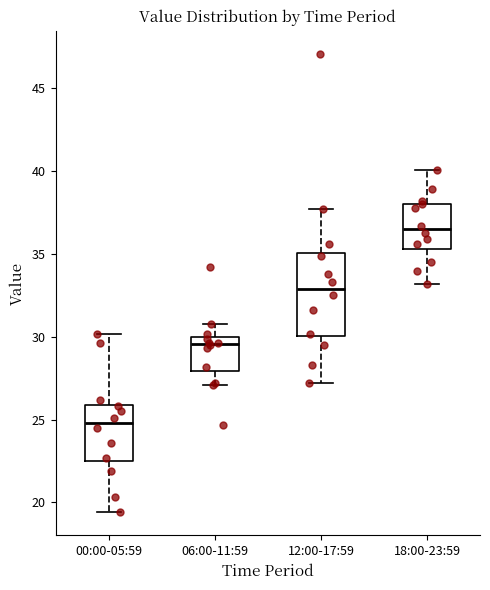

Comparing the boxes themselves (not the whiskers), which one is the tallest?

12:00-17:59